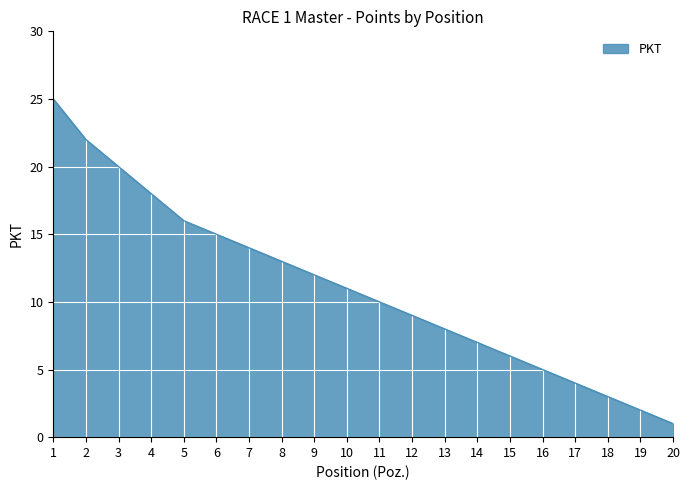

What is the change in value from 7 to 15?

-8